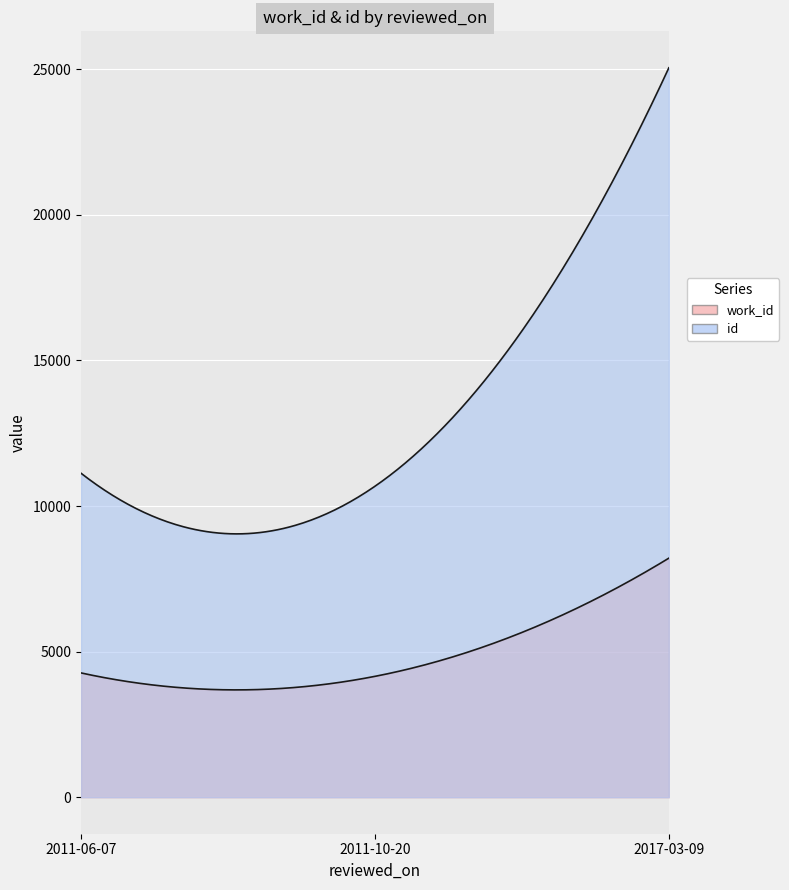

How many categories are shown in the chart?

3